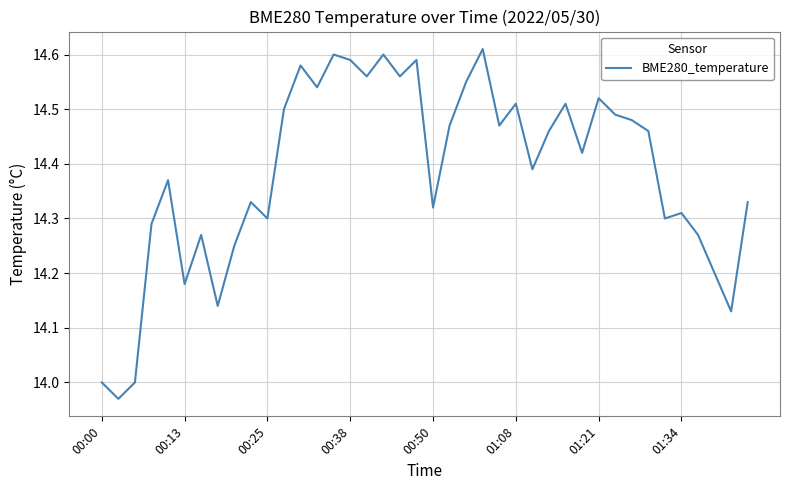

Does the chart display data point markers on the line(s)?

No